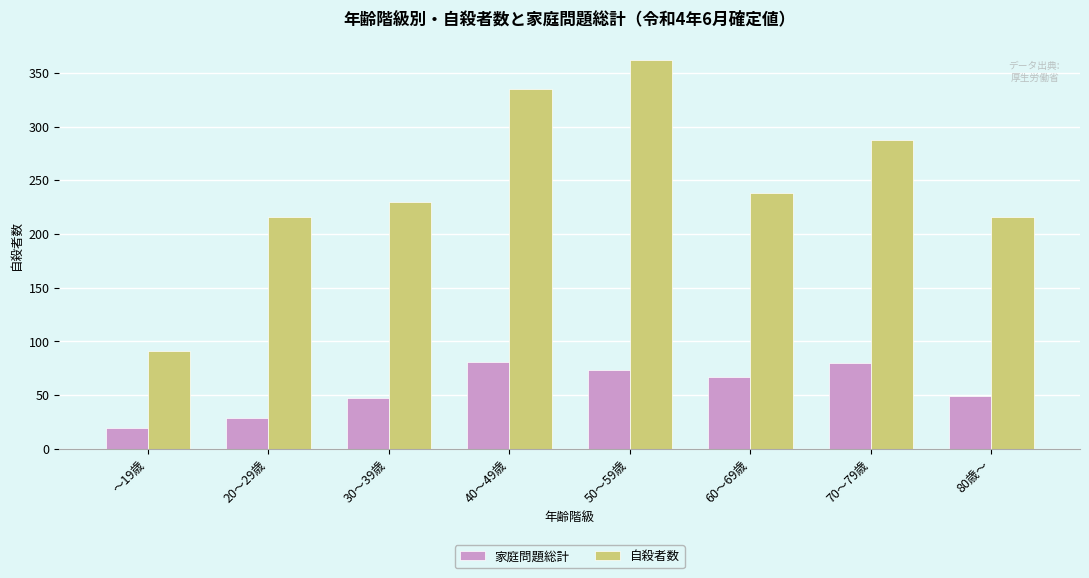

What position from the right is 50～59歳?

4